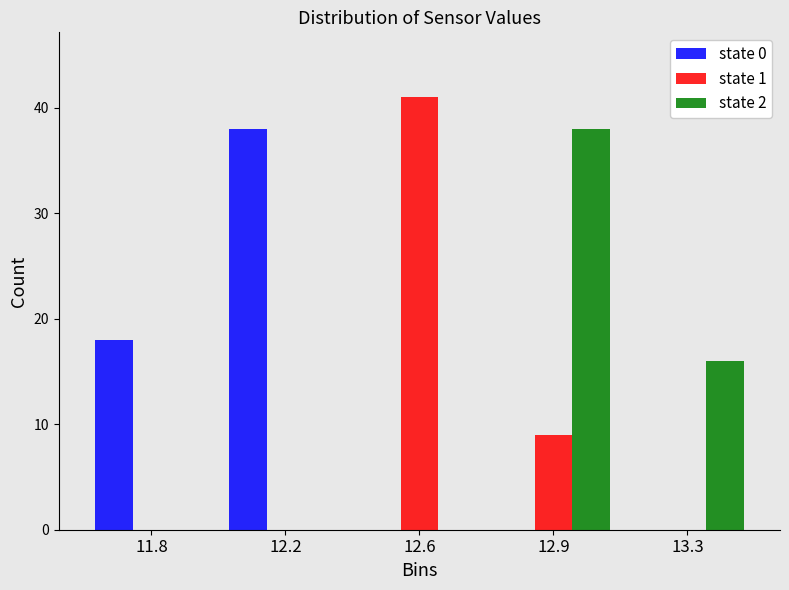

Reading left to right, transcribe all the data shown in this chart.

state 0: 11.8=18	12.2=38	12.6=0	12.9=0	13.3=0
state 1: 11.8=0	12.2=0	12.6=41	12.9=9	13.3=0
state 2: 11.8=0	12.2=0	12.6=0	12.9=38	13.3=16